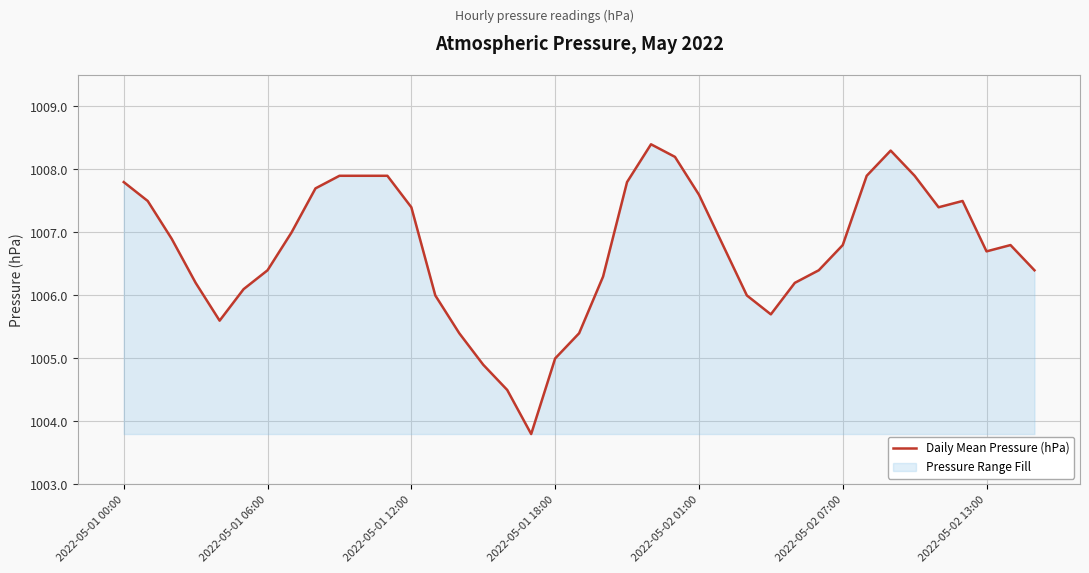

Reading left to right, transcribe all the data shown in this chart.

1007.8	1007.5	1006.9	1006.2	1005.6	1006.1	1006.4	1007.0	1007.7	1007.9	1007.9	1007.9	1007.4	1006.0	1005.4	1004.9	1004.5	1003.8	1005.0	1005.4	1006.3	1007.8	1008.4	1008.2	1007.6	1006.8	1006.0	1005.7	1006.2	1006.4	1006.8	1007.9	1008.3	1007.9	1007.4	1007.5	1006.7	1006.8	1006.4